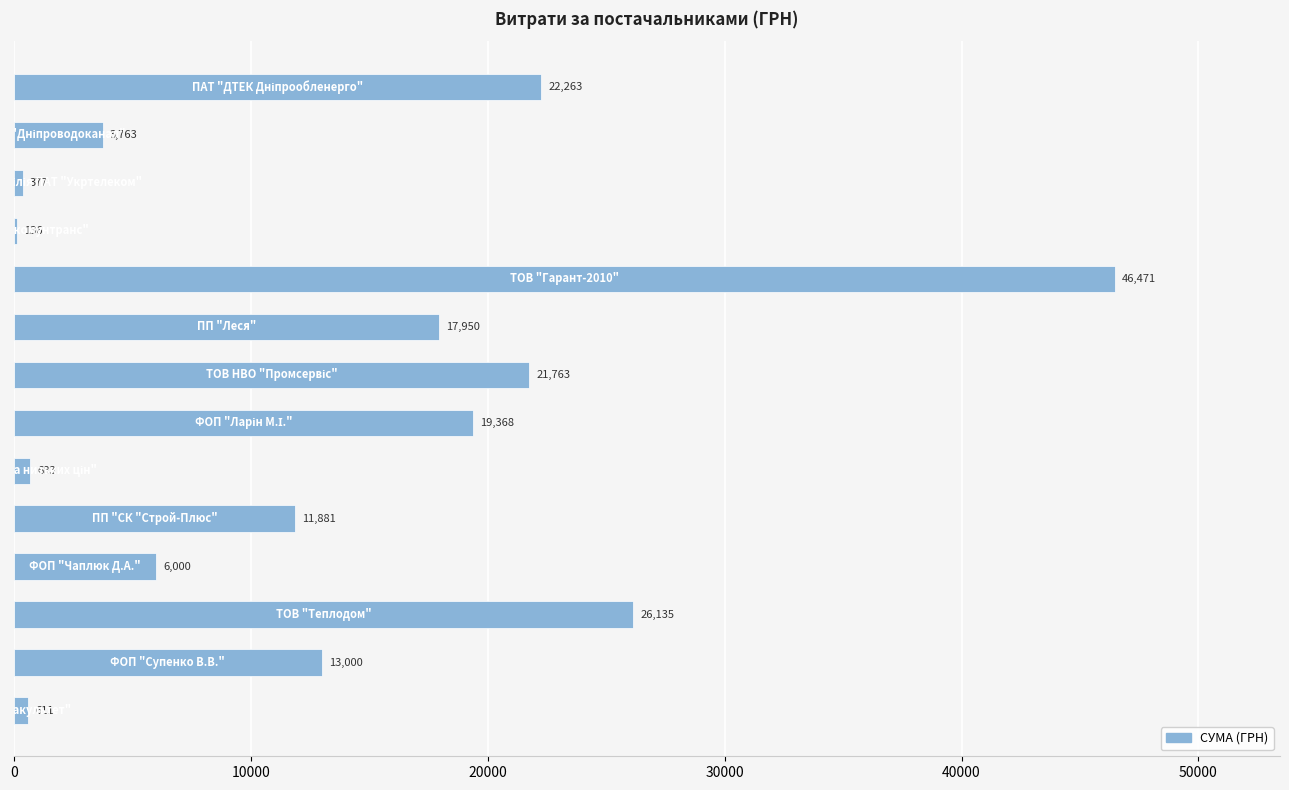

What is the maximum value shown in the chart?

46471.1